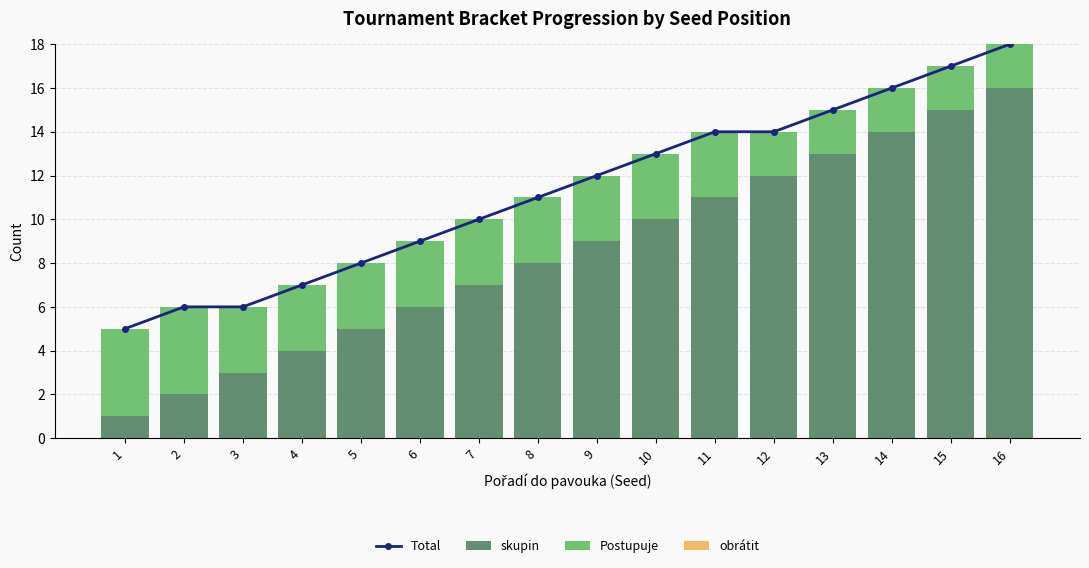

What is the total value across all series at 4?

14